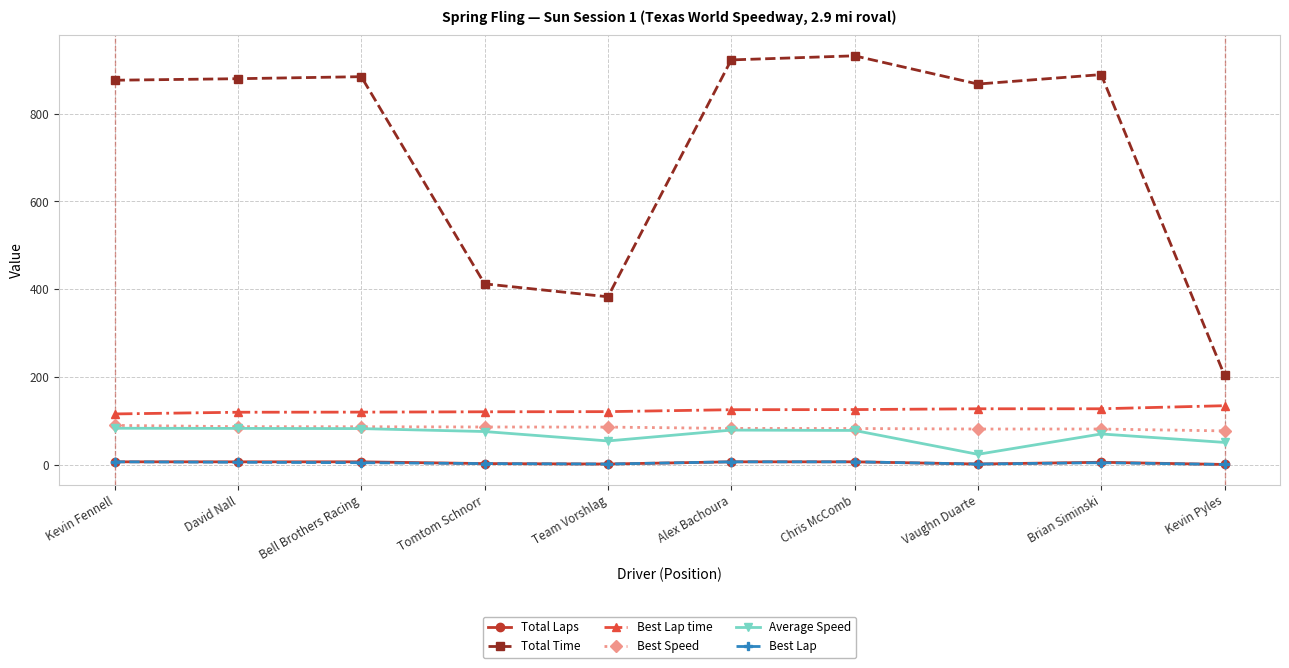

In Total Time, how many points are lower than both neighbors (excluding endpoints)?

2